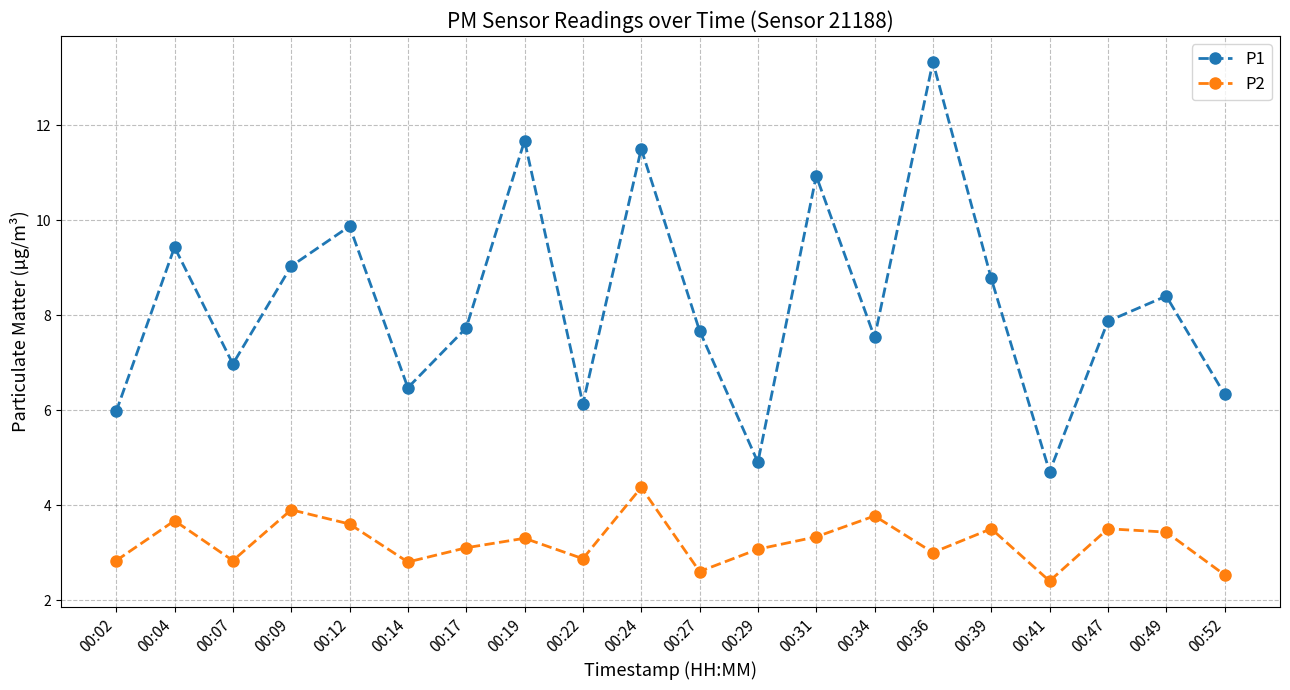

At which label does P2 reach its minimum?

00:41